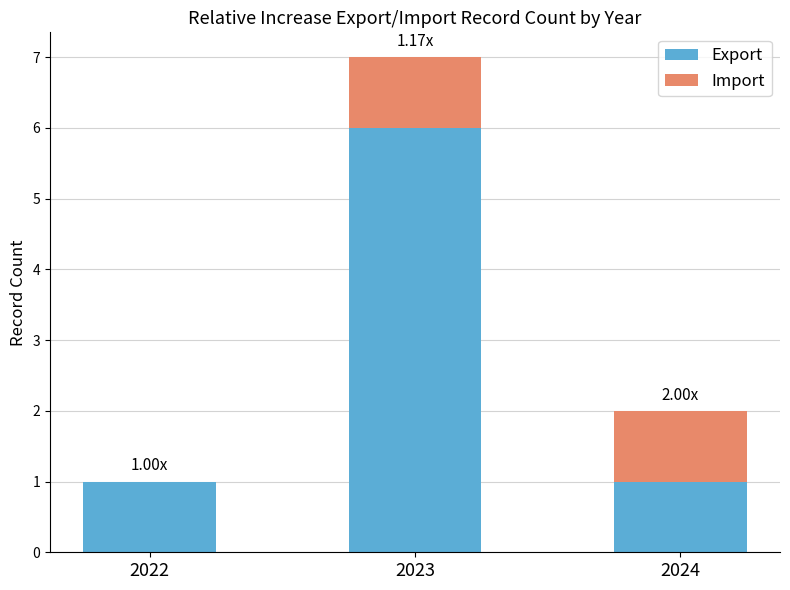

Are the bars grouped side by side (vs. stacked)?

No